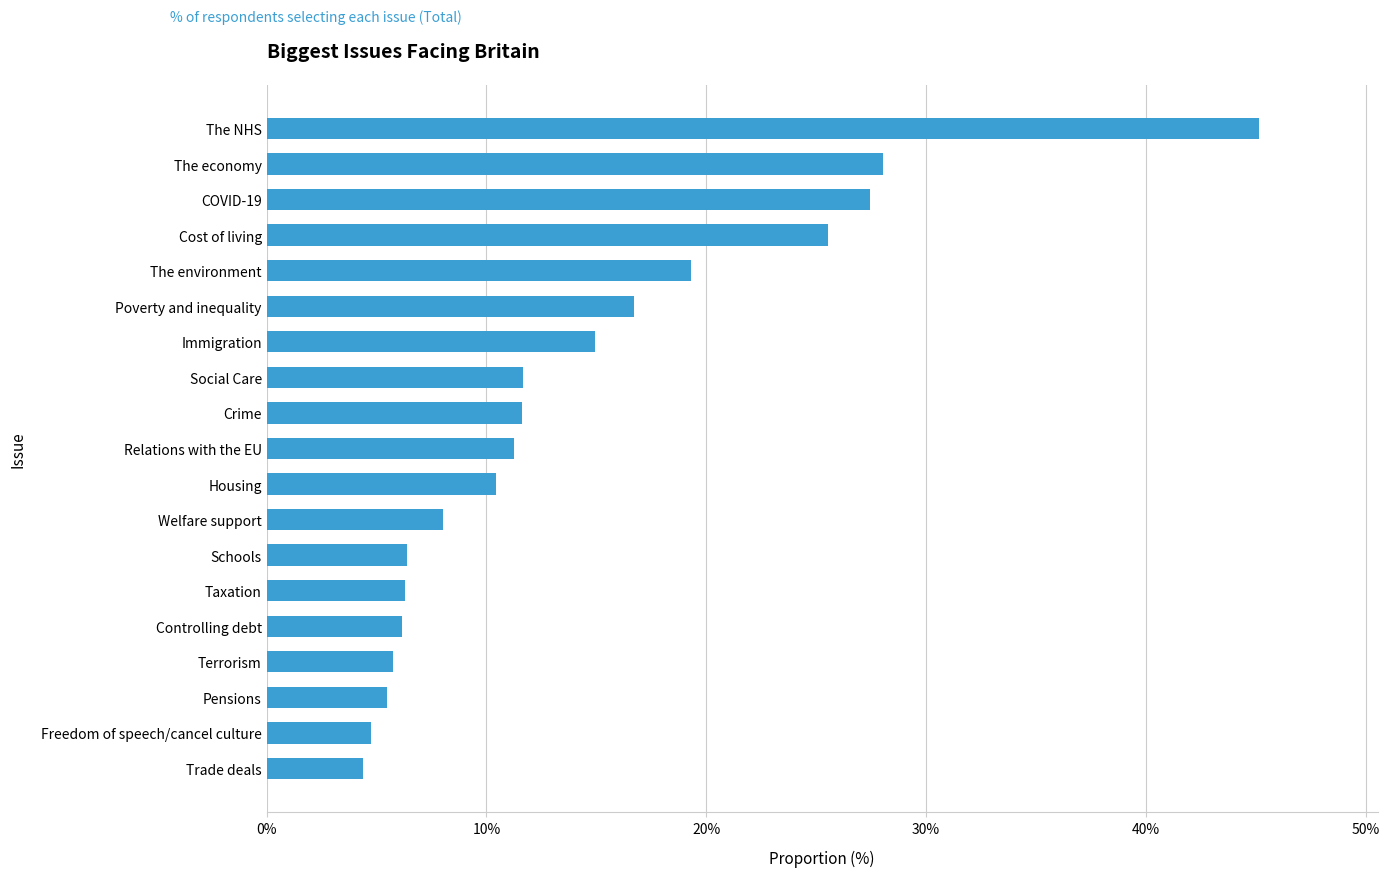

Where is the data nearest to the value 24?

Cost of living